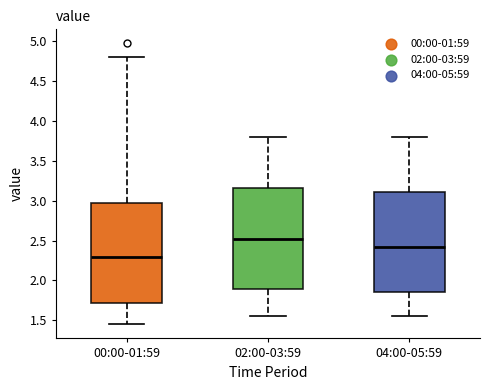

Reading left to right, transcribe this box plot: for each box, give where its median line is, the range the box spans, and where its two whiskers end, as read against the y-axis. The values are not printed on the chart, so give them approximately, as read against the axis.

00:00-01:59: median 2.30, box 1.70 to 2.95, whiskers 1.45 to 4.80
02:00-03:59: median 2.55, box 1.90 to 3.15, whiskers 1.55 to 3.80
04:00-05:59: median 2.45, box 1.85 to 3.10, whiskers 1.55 to 3.80